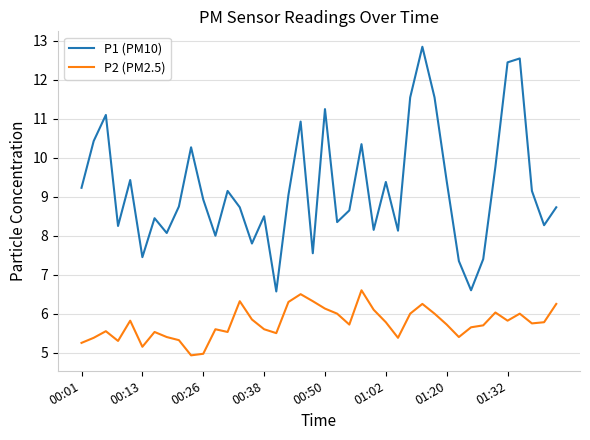

Which series has the largest total across all categories?

P1 (PM10)